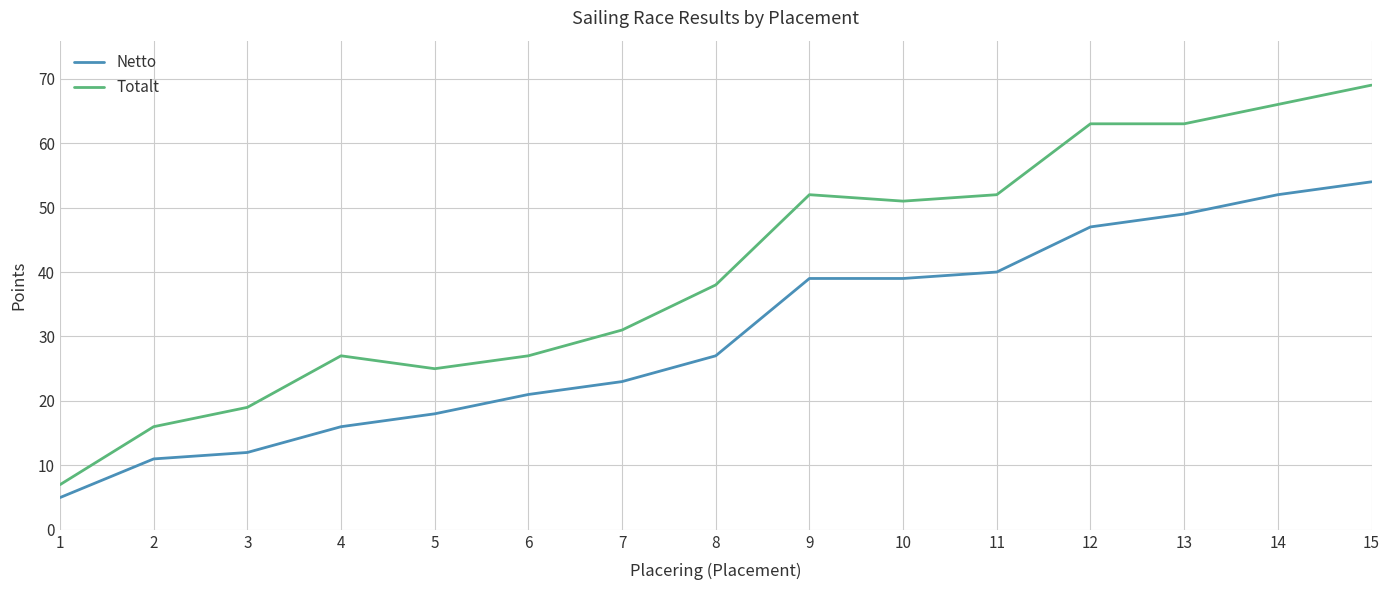

What is the highest value of the Totalt series?

69